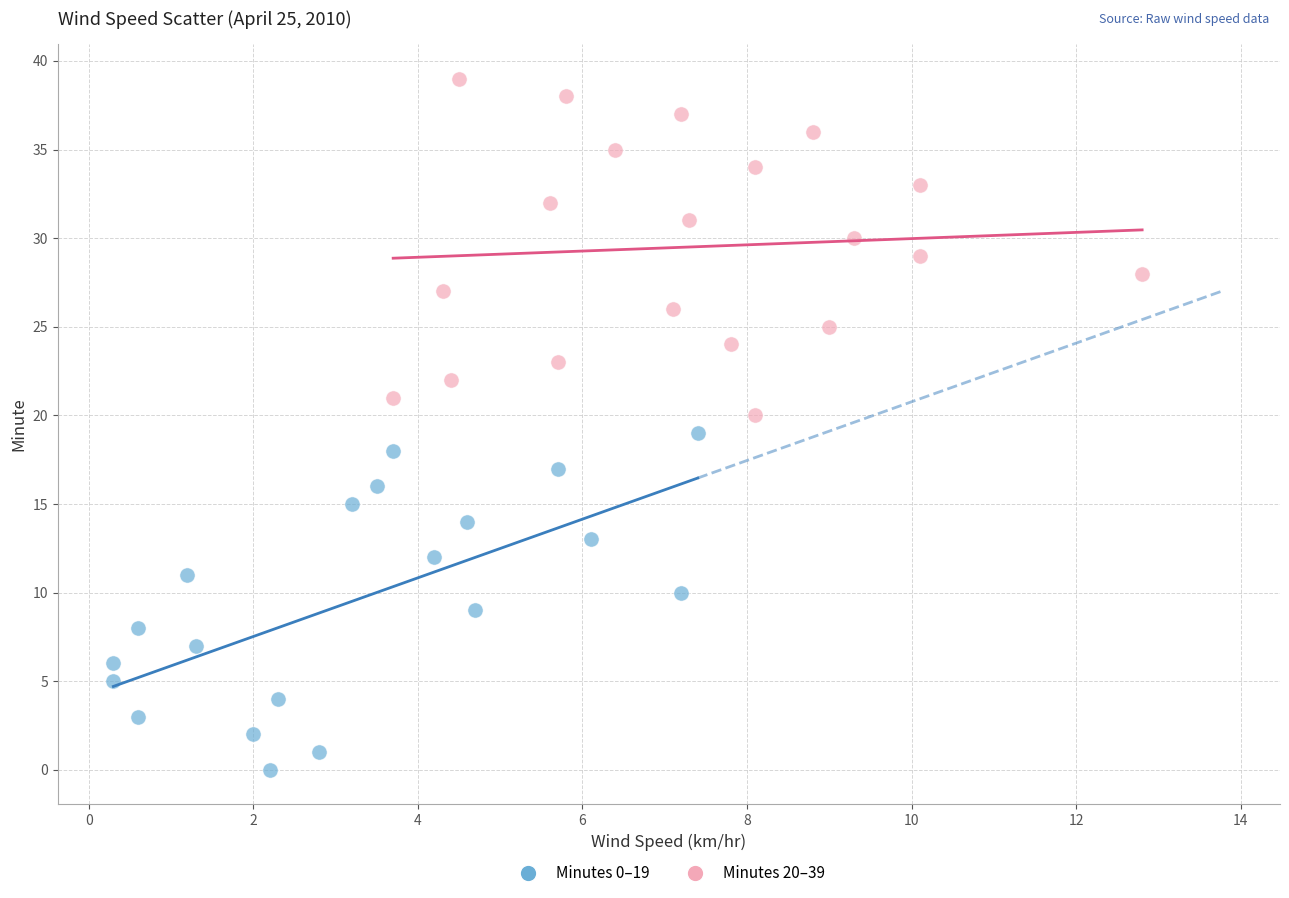

Which series reaches the minimum Y coordinate?

Minutes 0–19